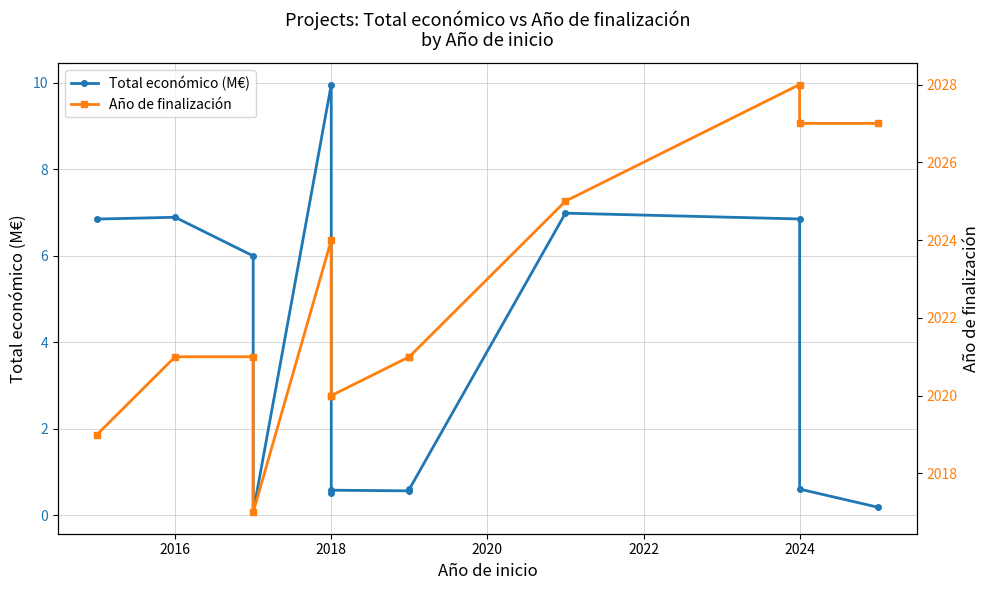

Is it true that Año de finalización equals 3559.4 at 2018?

False